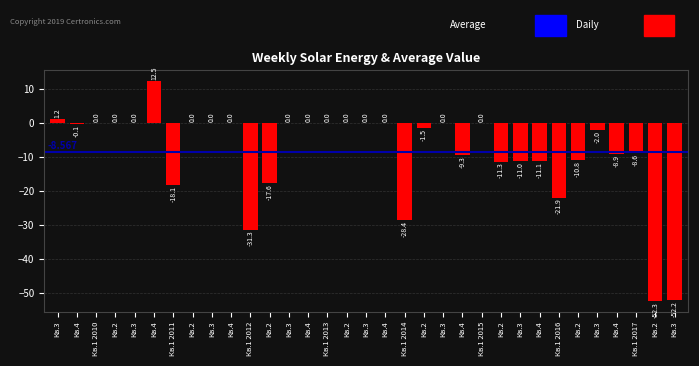

Count the number of data series in this chart.

1